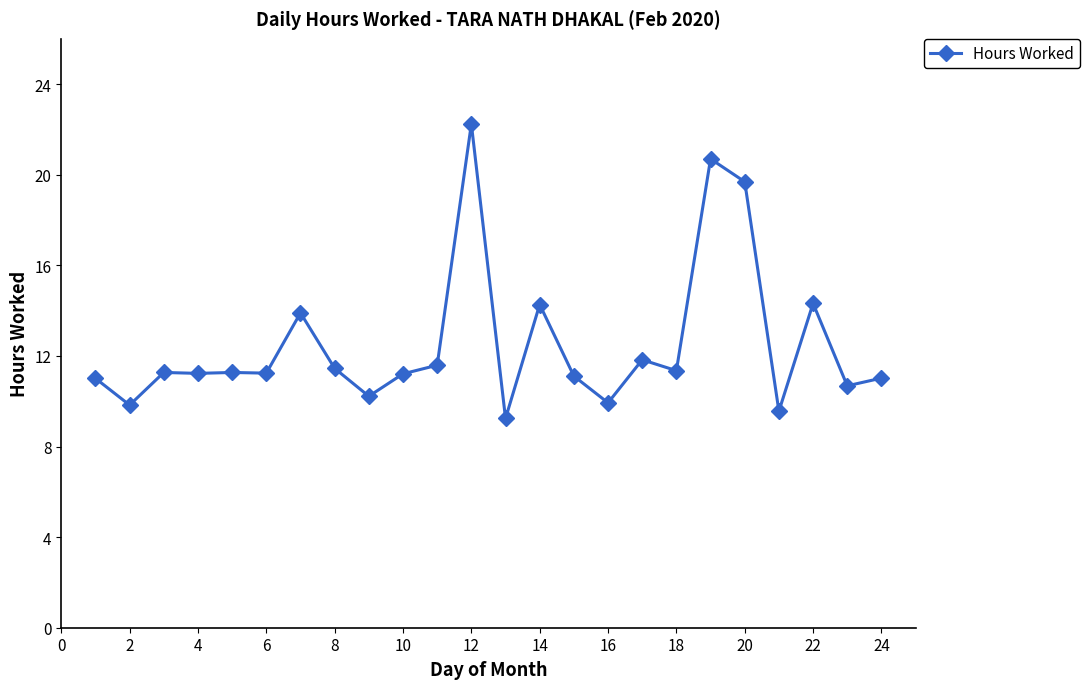

Count the number of data series in this chart.

1